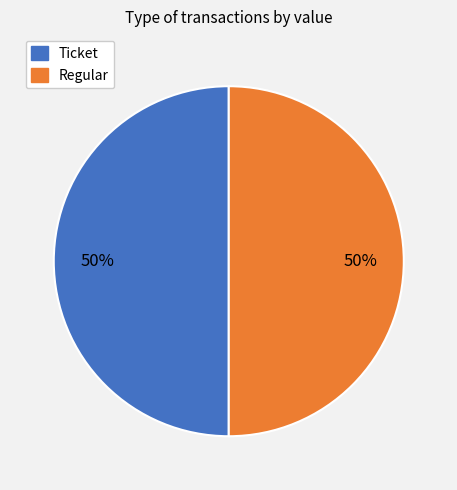

To the nearest percent, what is the average slice percentage?

50%